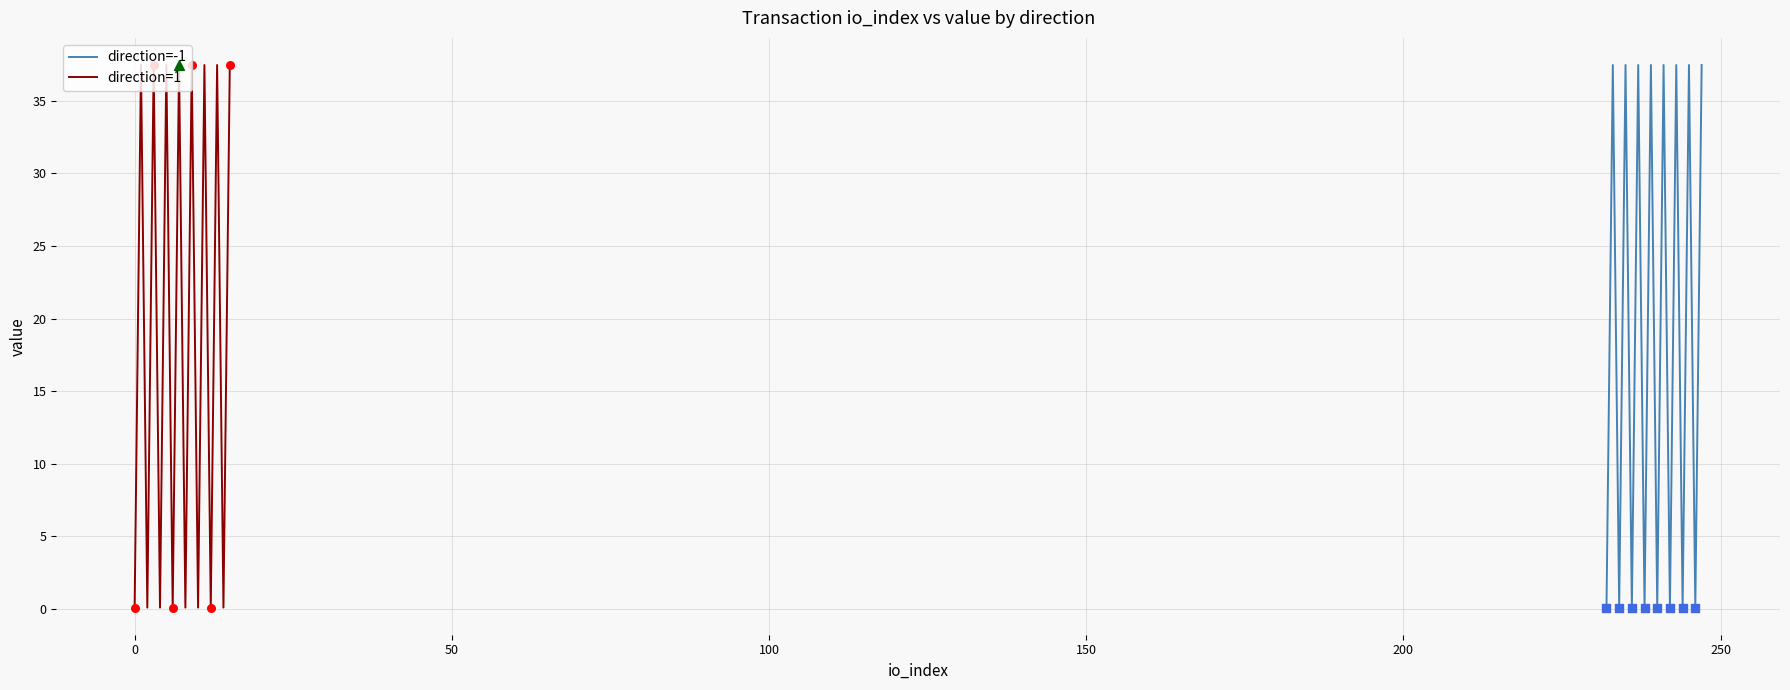

Which series reaches the minimum Y coordinate?

direction=-1